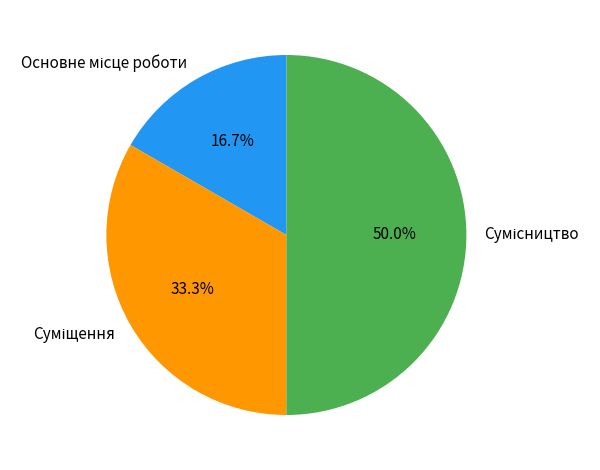

Between Сумісництво and Основне місце роботи, which is larger?

Сумісництво